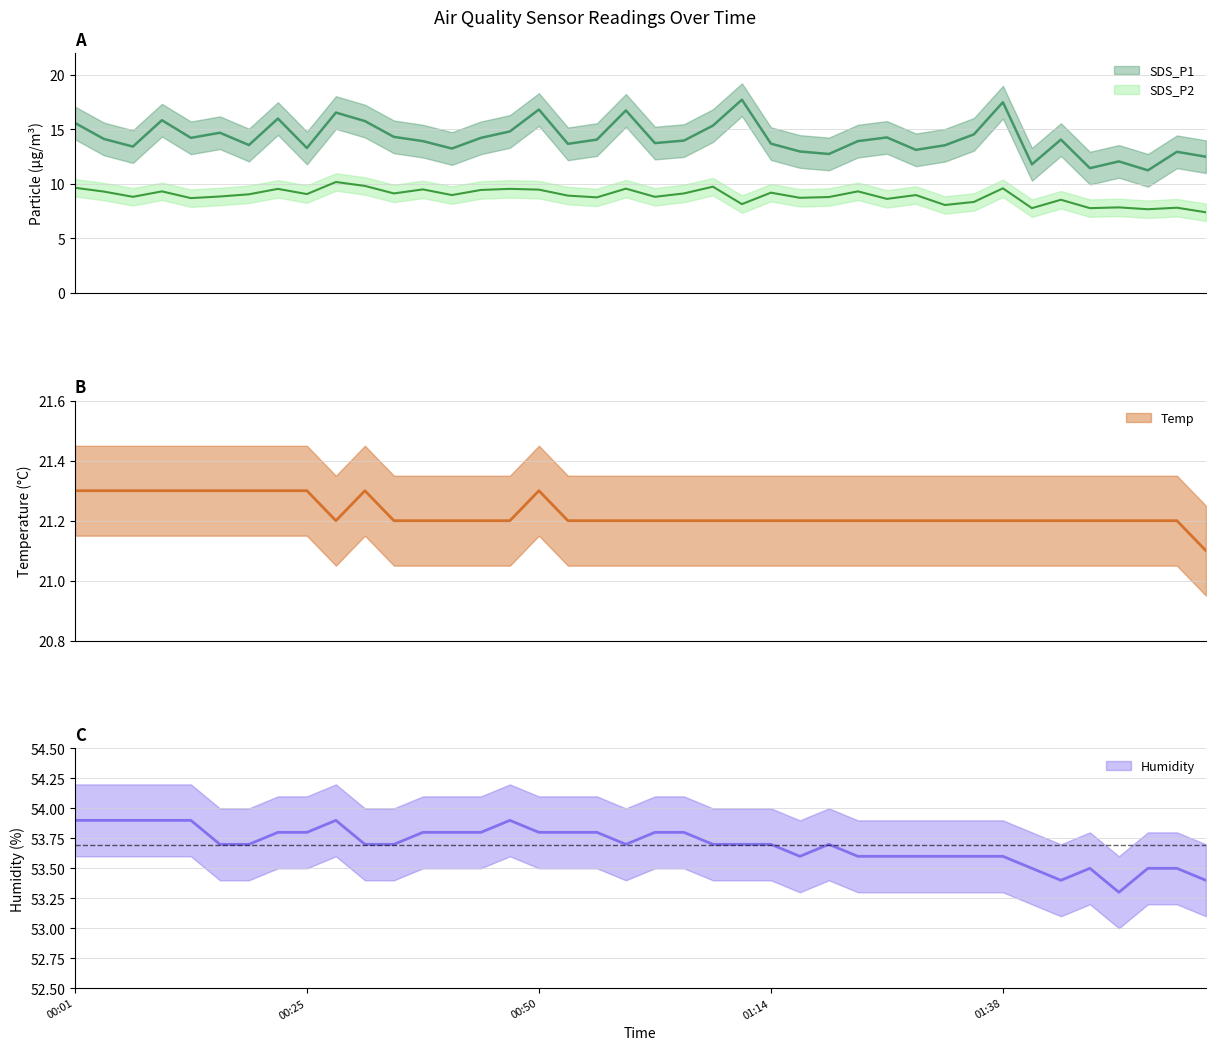

How many lines are shown in the chart?

4